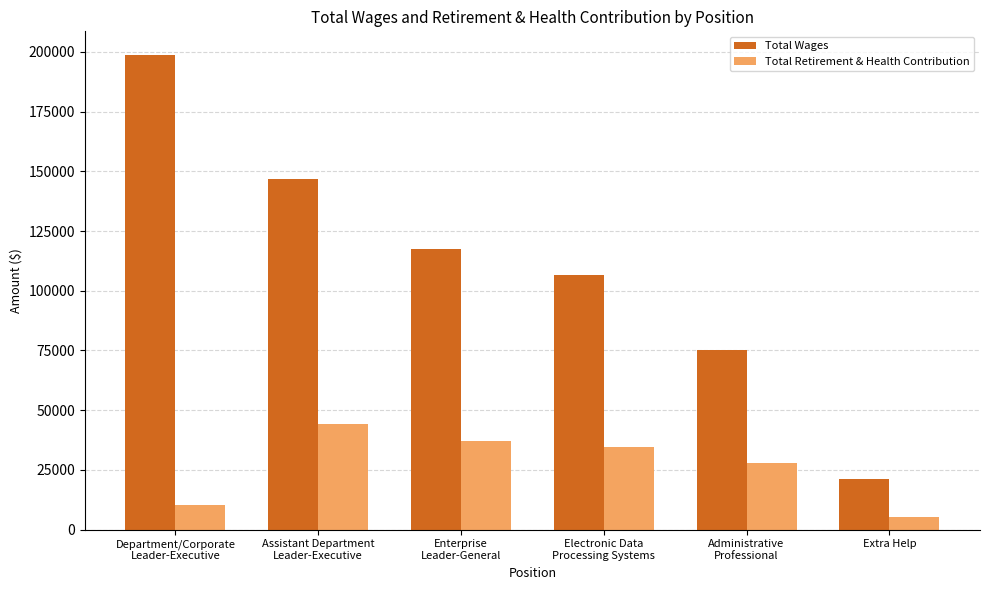

How many data points in Total Retirement & Health Contribution are less than 34493?

3